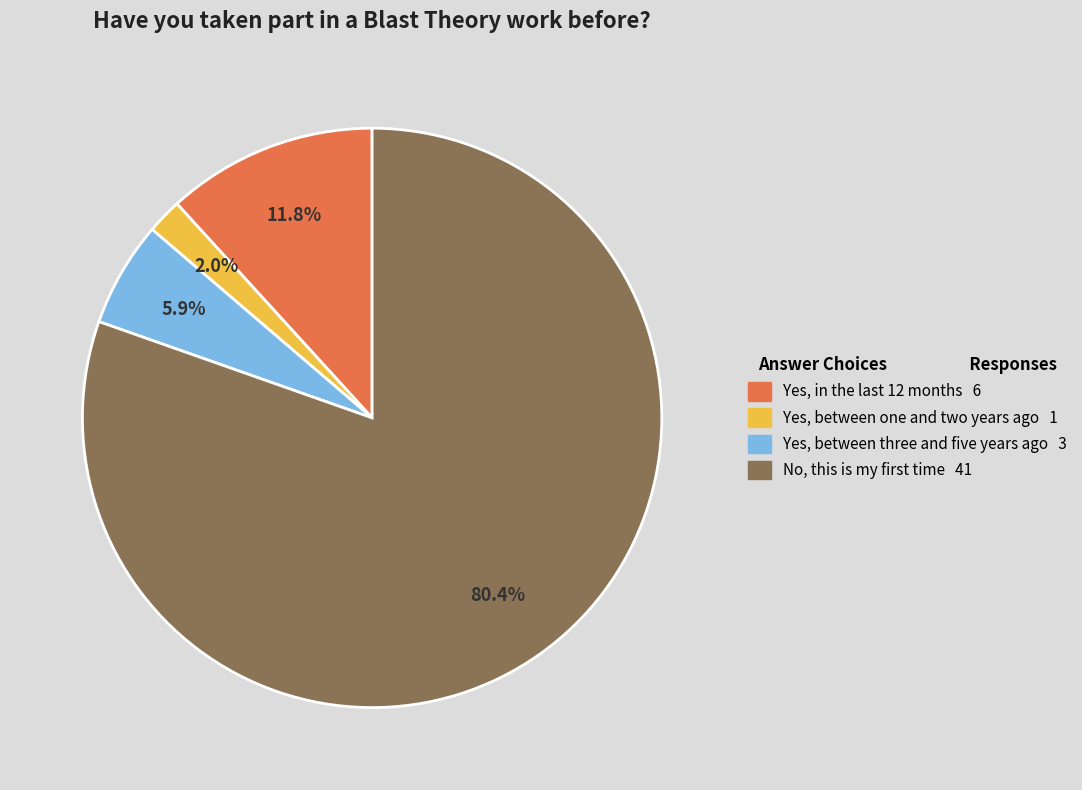

Is there a majority slice in this chart?

Yes